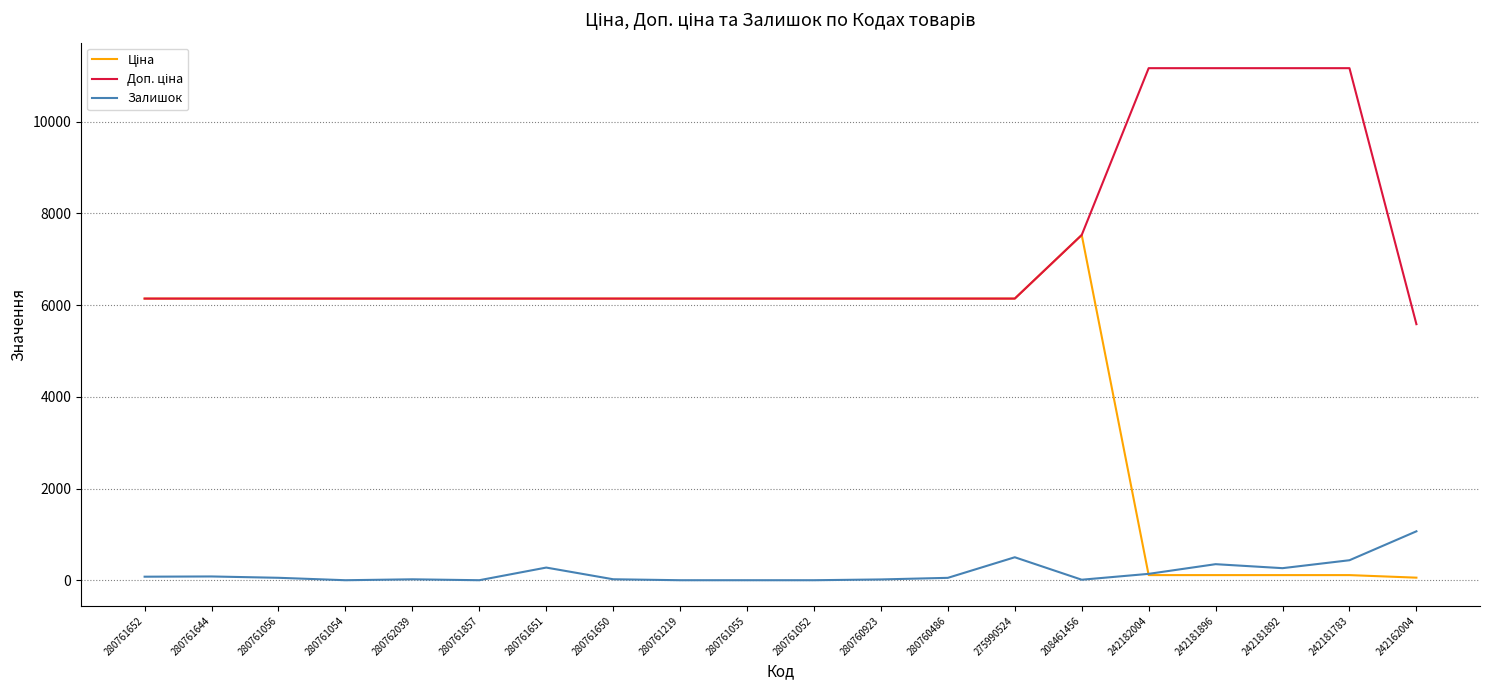

Which category has the highest value in the Залишок series?

242162004